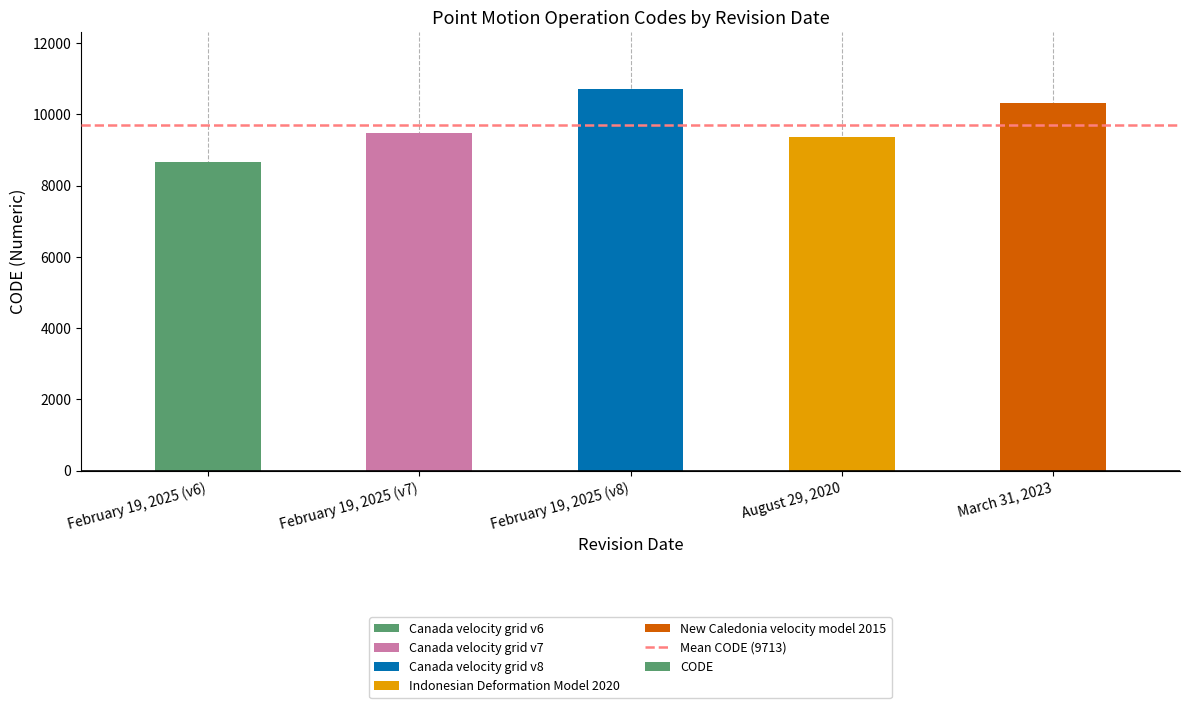

Read the value at August 29, 2020, to the nearest 100.

9400